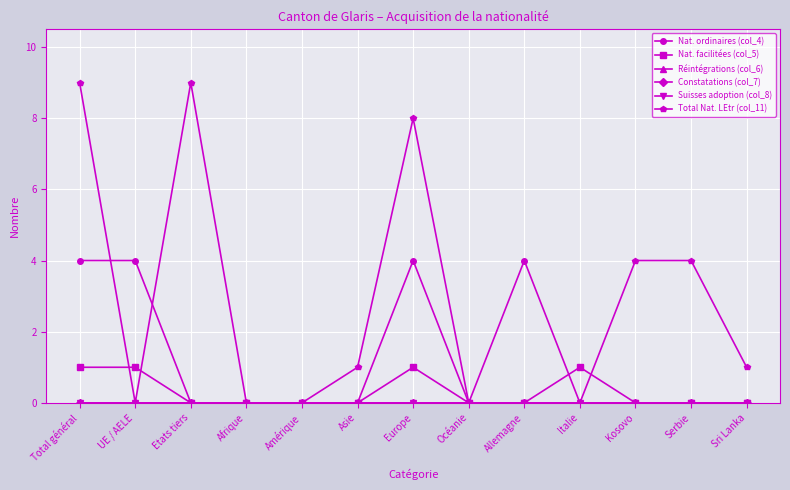

Is this an area chart (filled region under the line)?

No